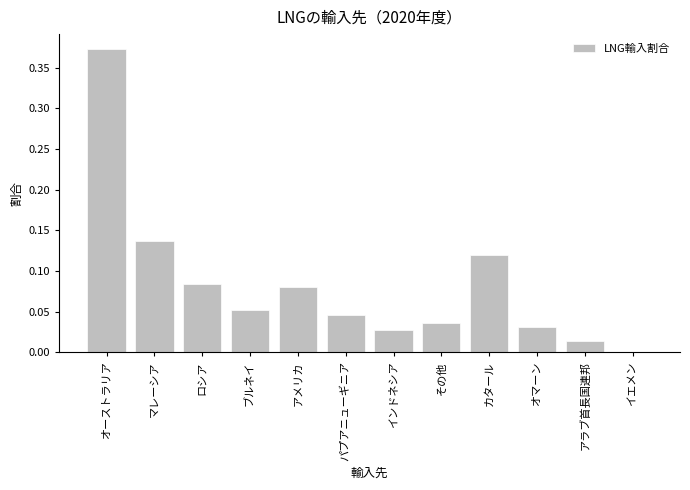

Where is the data nearest to the value 0?

イエメン